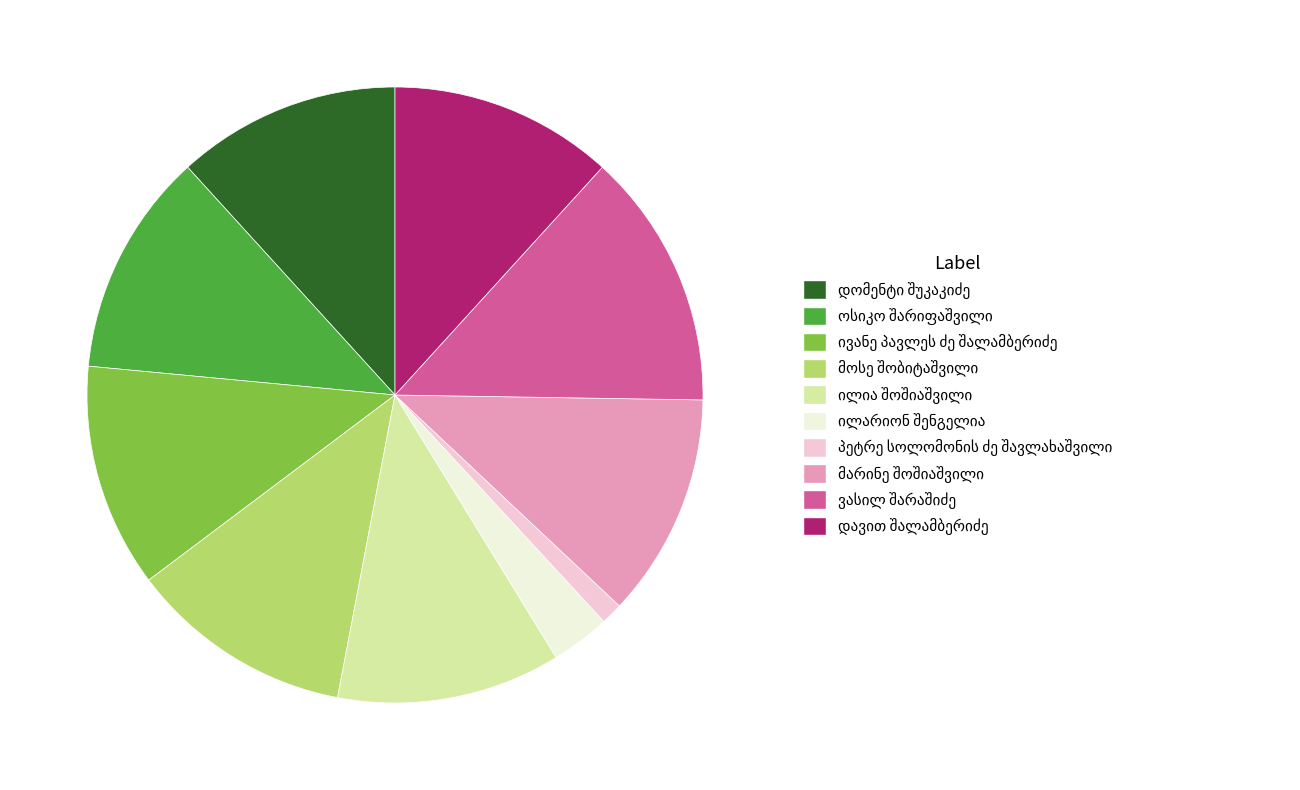

Does any single category account for the majority?

No